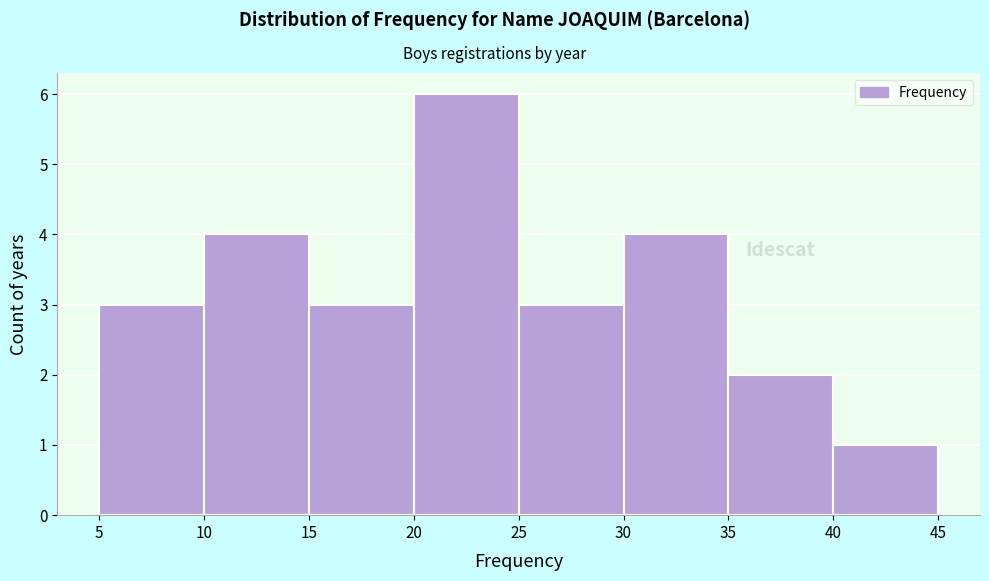

Over which range of the x-axis is the bar tallest?

20 to 25